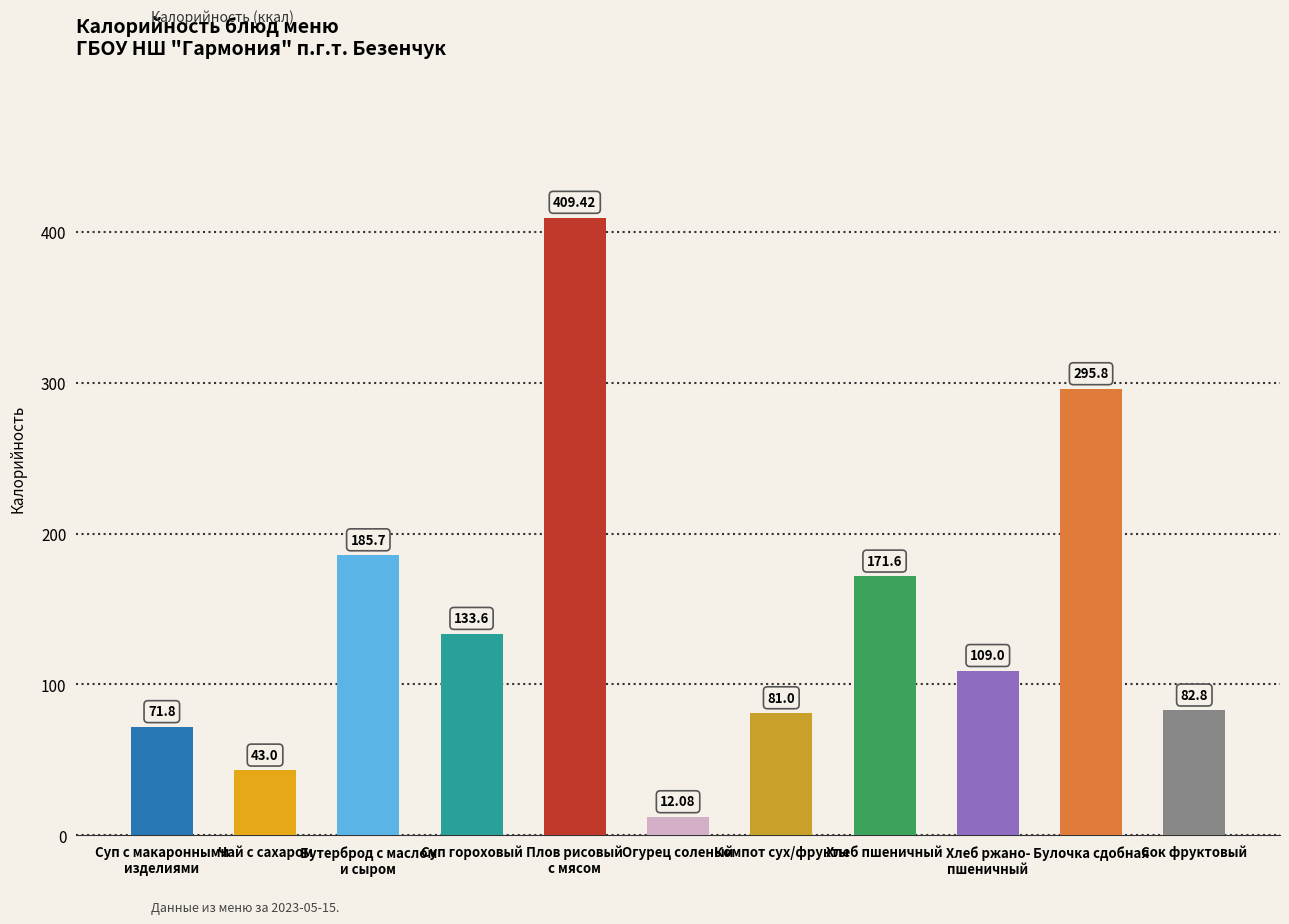

Reading left to right, transcribe all the data shown in this chart.

Суп с макаронными
изделиями=71.8	Чай с сахаром=43.0	Бутерброд с маслом
и сыром=185.7	Суп гороховый=133.6	Плов рисовый
с мясом=409.4	Огурец соленый=12.1	Компот сух/фрукты=81.0	Хлеб пшеничный=171.6	Хлеб ржано-
пшеничный=109.0	Булочка сдобная=295.8	Сок фруктовый=82.8